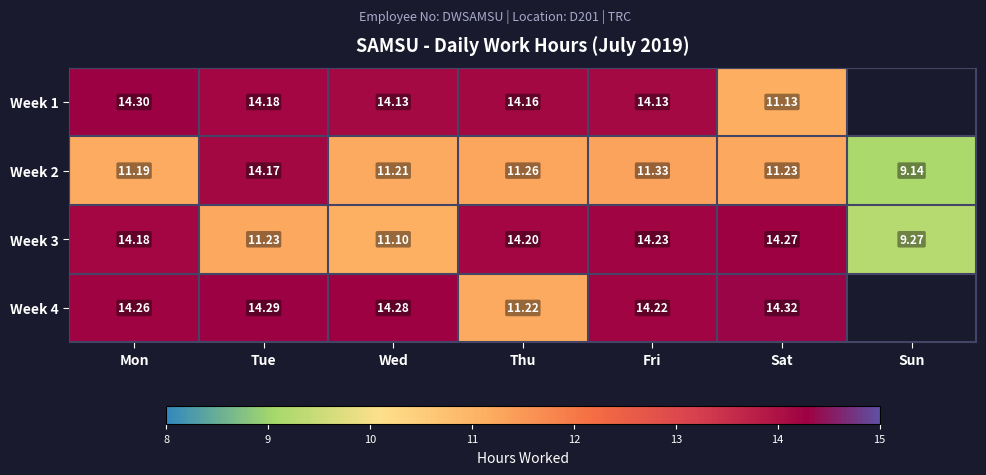

At how many categories does at least one series exceed 10?

6